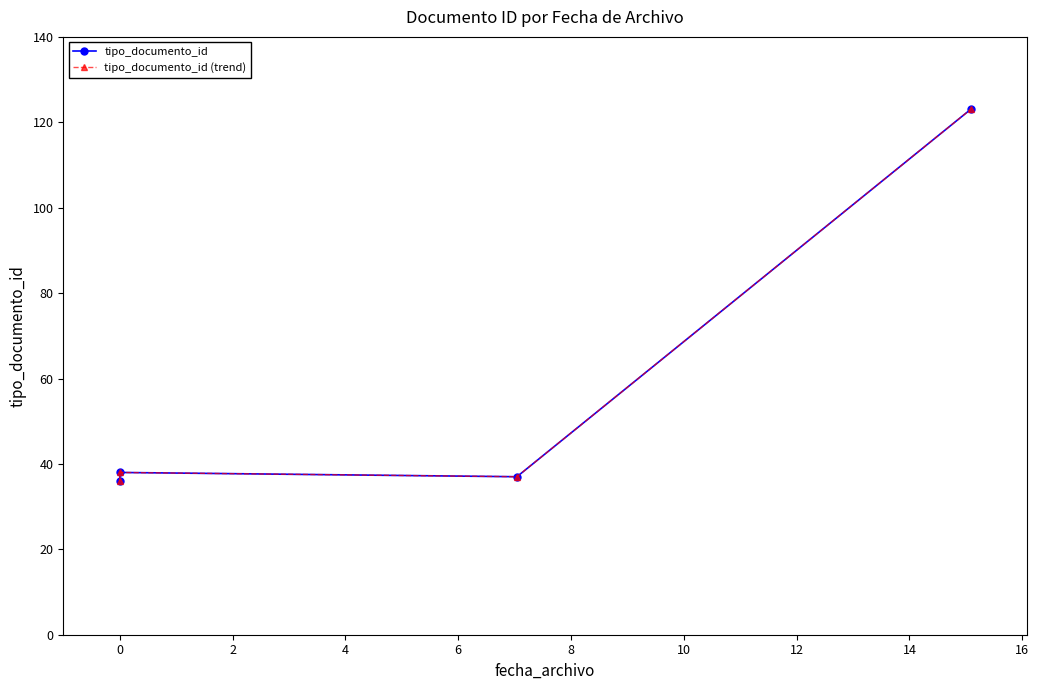

Where is the first local minimum for tipo_documento_id (trend)?

2